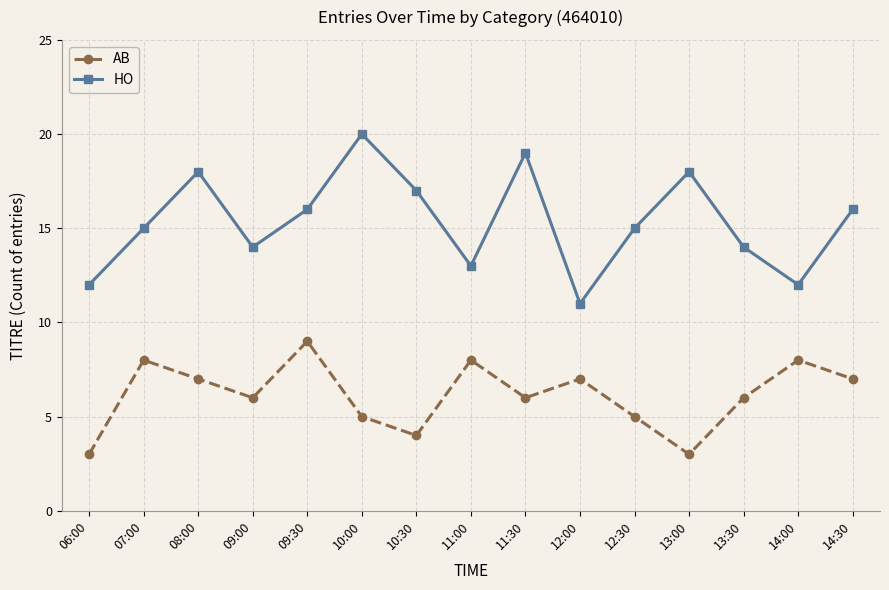

Reading right to left, transcribe all the data shown in this chart.

AB: 14:30=7	14:00=8	13:30=6	13:00=3	12:30=5	12:00=7	11:30=6	11:00=8	10:30=4	10:00=5	09:30=9	09:00=6	08:00=7	07:00=8	06:00=3
HO: 14:30=16	14:00=12	13:30=14	13:00=18	12:30=15	12:00=11	11:30=19	11:00=13	10:30=17	10:00=20	09:30=16	09:00=14	08:00=18	07:00=15	06:00=12